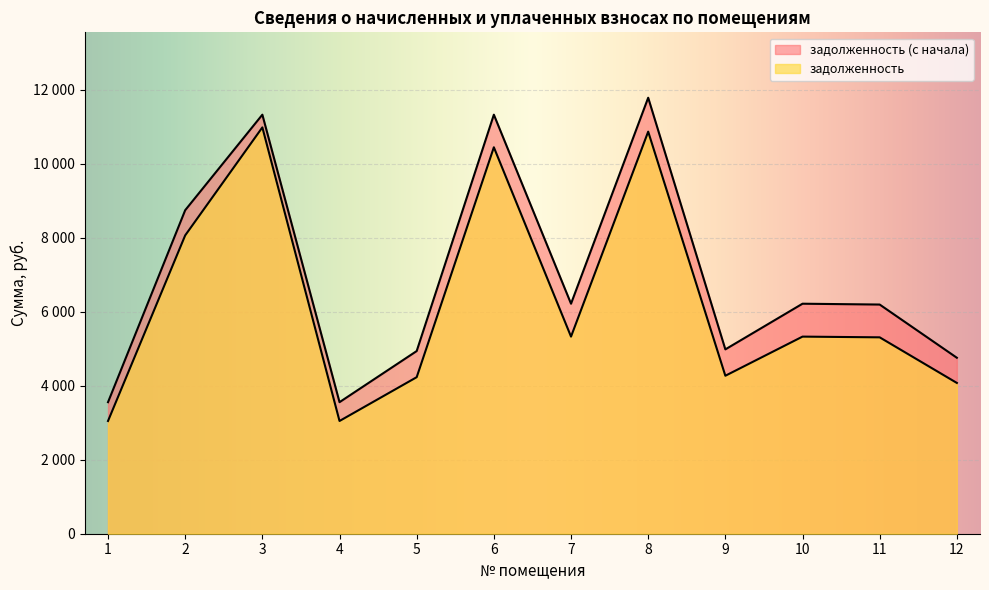

What is the average value of the задолженность (с начала) series?

6966.3